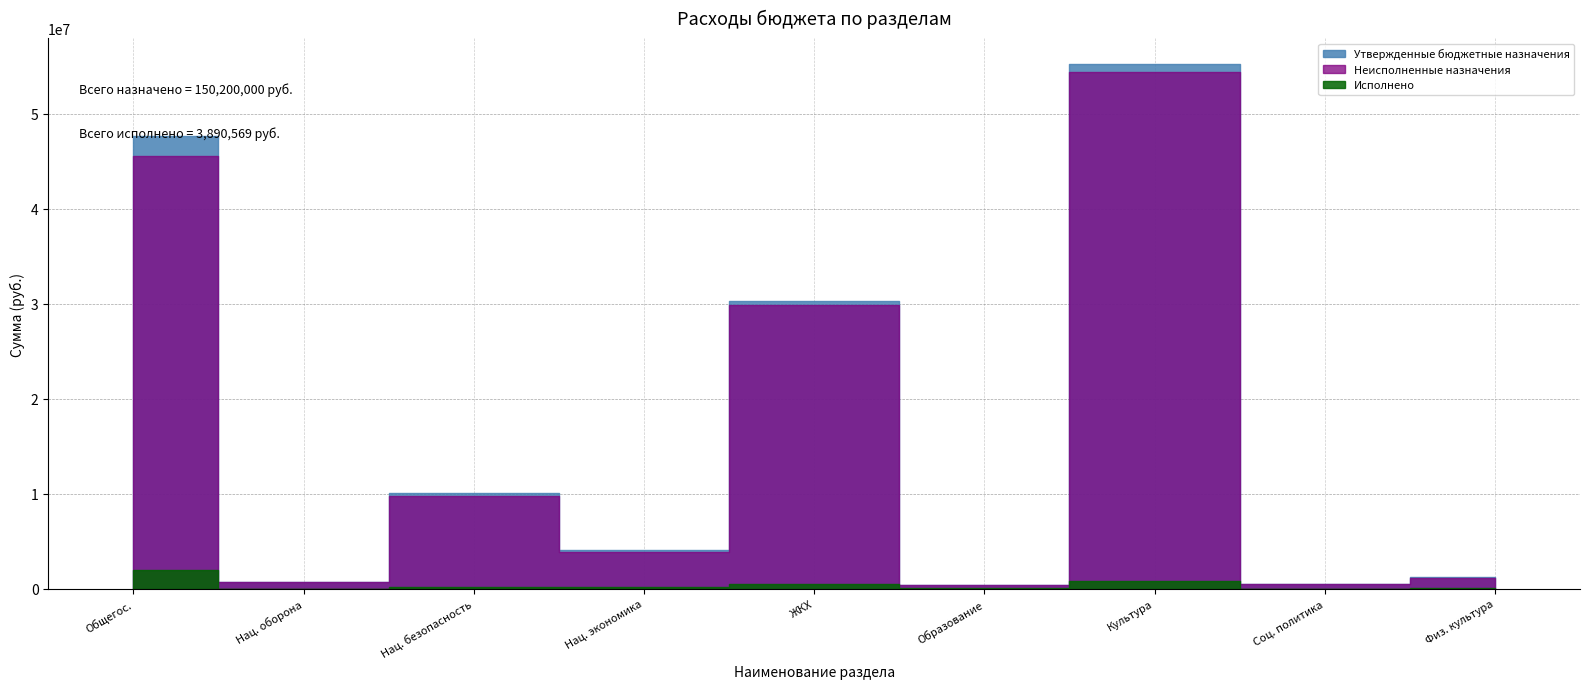

True or false: Неисполненные назначения has a value of 394278.4 at НАЦИОНАЛЬНАЯ ОБОРОНА.

False